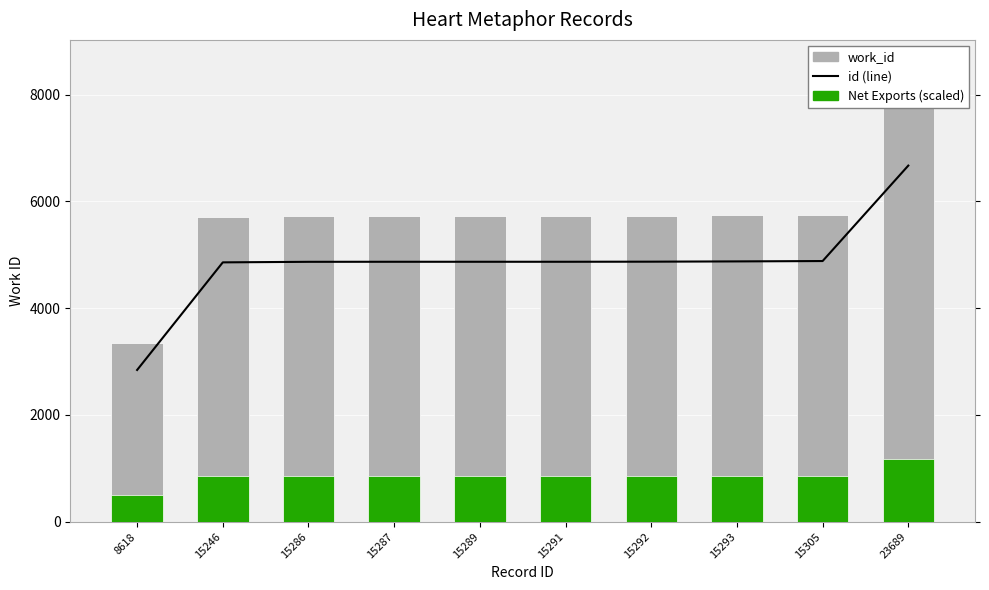

Reading left to right, transcribe all the data shown in this chart.

id (line): 8618=2843.2	15246=4859.4	15286=4869.6	15287=4870.5	15289=4870.5	15291=4870.5	15292=4872.2	15293=4877.3	15305=4884.1	23689=6672.5
work_id (bars): 8618=3345.0	15246=5717.0	15286=5729.0	15287=5730.0	15289=5730.0	15291=5730.0	15292=5732.0	15293=5738.0	15305=5746.0	23689=7850.0
Net Exports (scaled): 8618=501.8	15246=857.5	15286=859.4	15287=859.5	15289=859.5	15291=859.5	15292=859.8	15293=860.7	15305=861.9	23689=1177.5